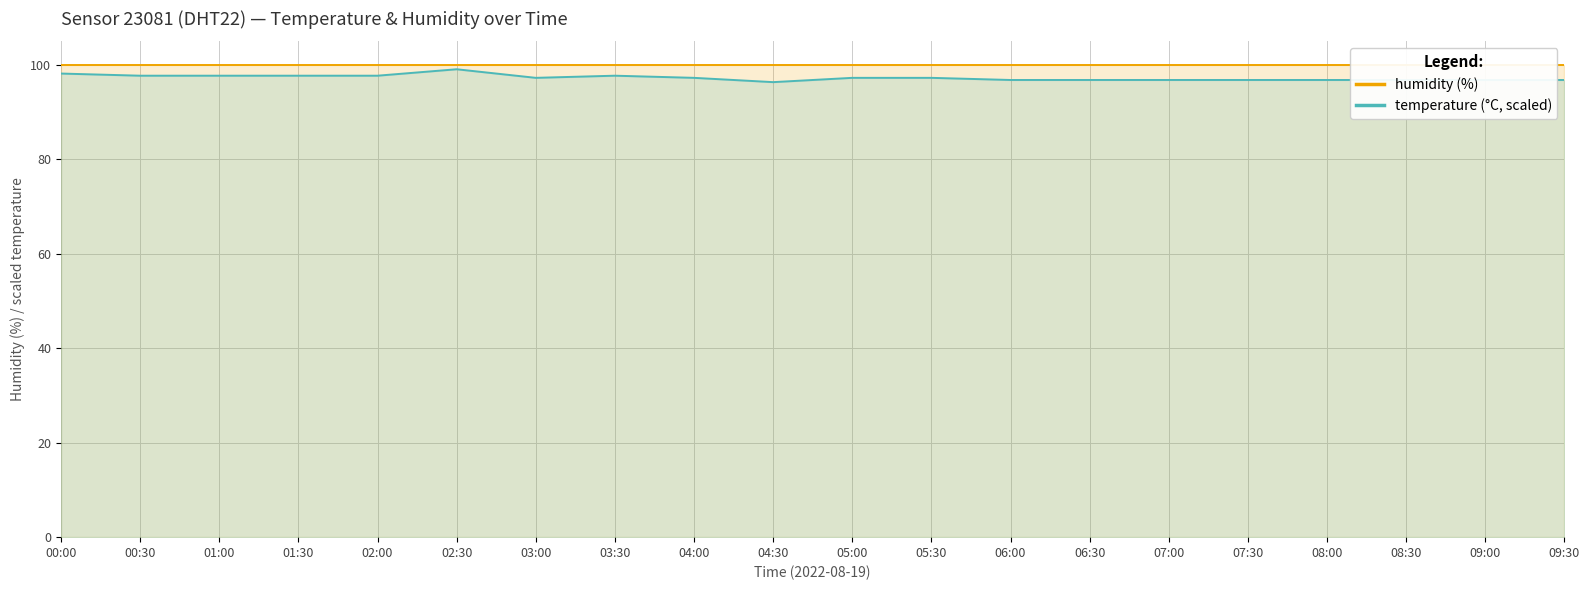

List the labels in order of value, largest first.

02:30, 00:00, 00:30, 01:00, 01:30, 02:00, 03:30, 03:00, 04:00, 05:00, 05:30, 06:00, 06:30, 07:00, 07:30, 08:00, 08:30, 09:00, 09:30, 04:30